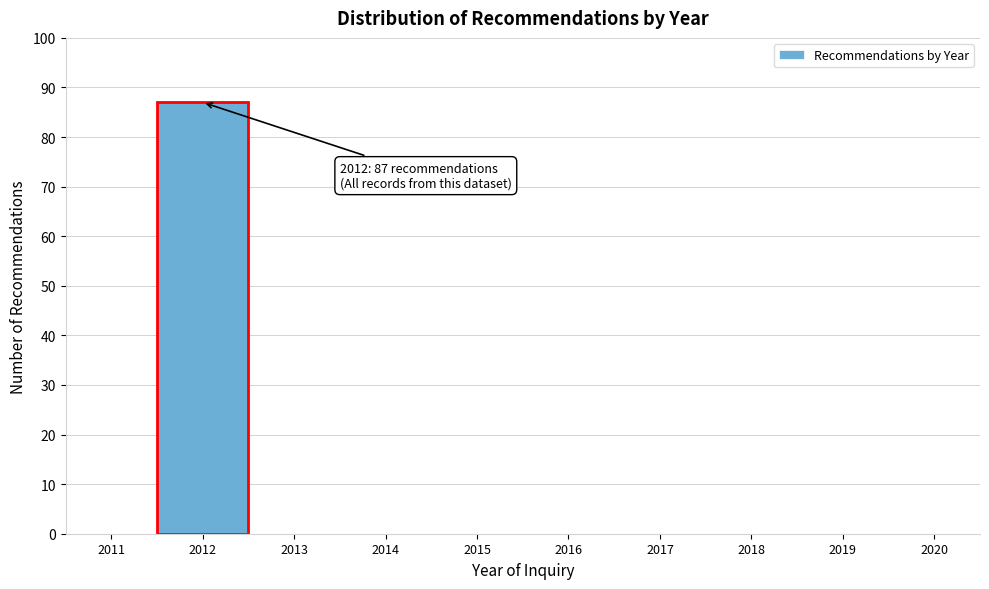

Which range on the x-axis has the tallest bar?

2011.5 to 2012.5